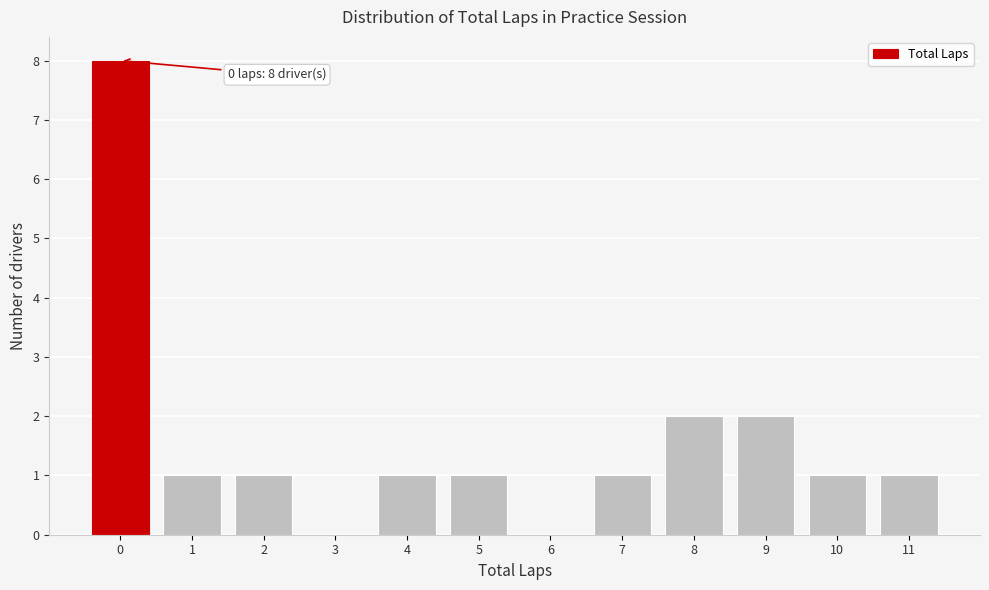

Reading left to right, transcribe all the data shown in this chart.

0=8	1=1	2=1	3=0	4=1	5=1	6=0	7=1	8=2	9=2	10=1	11=1